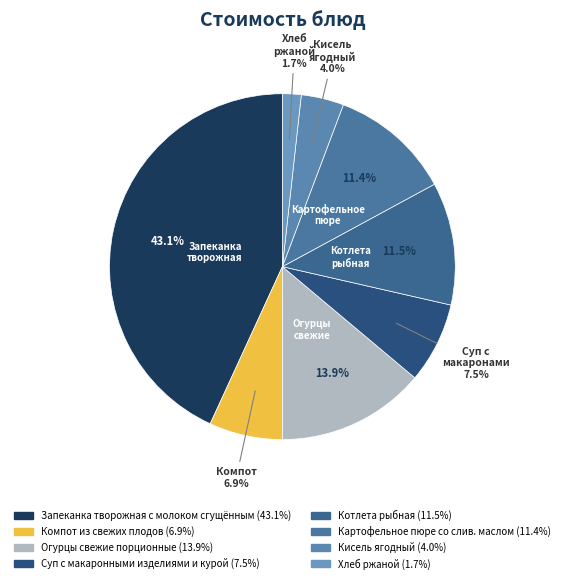

To the nearest percent, what portion does Кисель ягодный represent?

4%